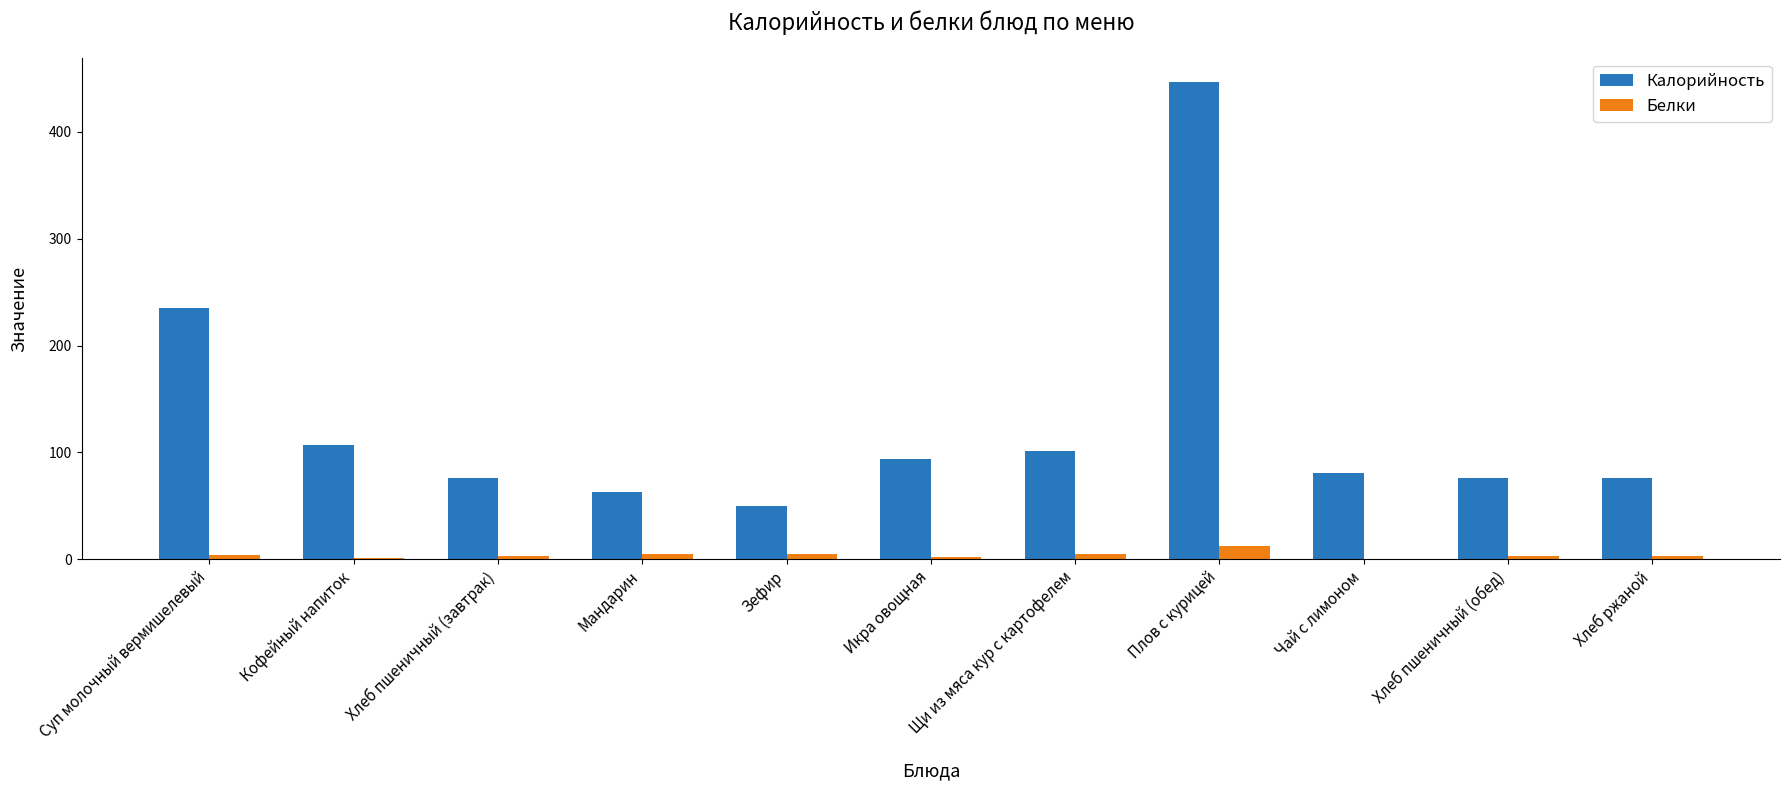

Does the chart contain stacked bars?

No